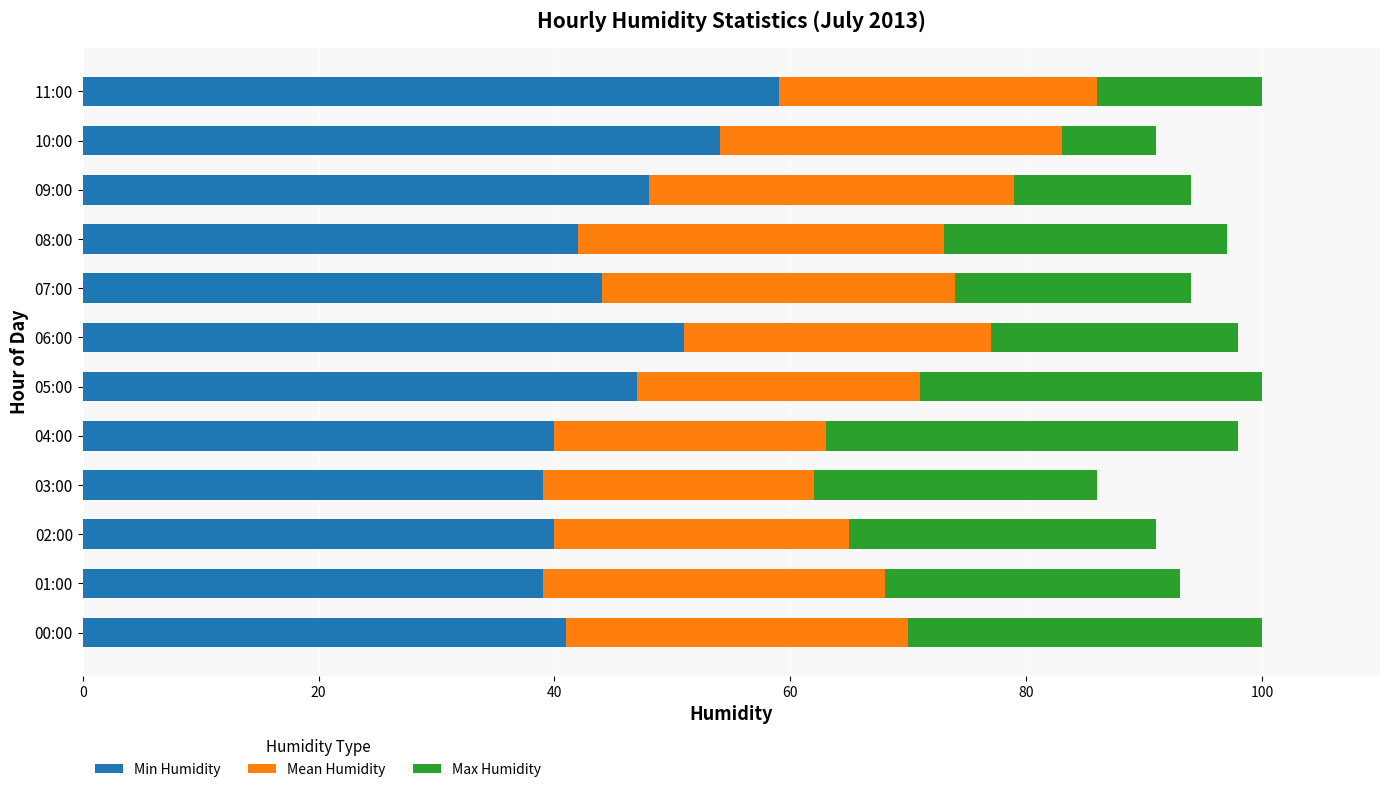

What is the total value across all series at 03:00?

86